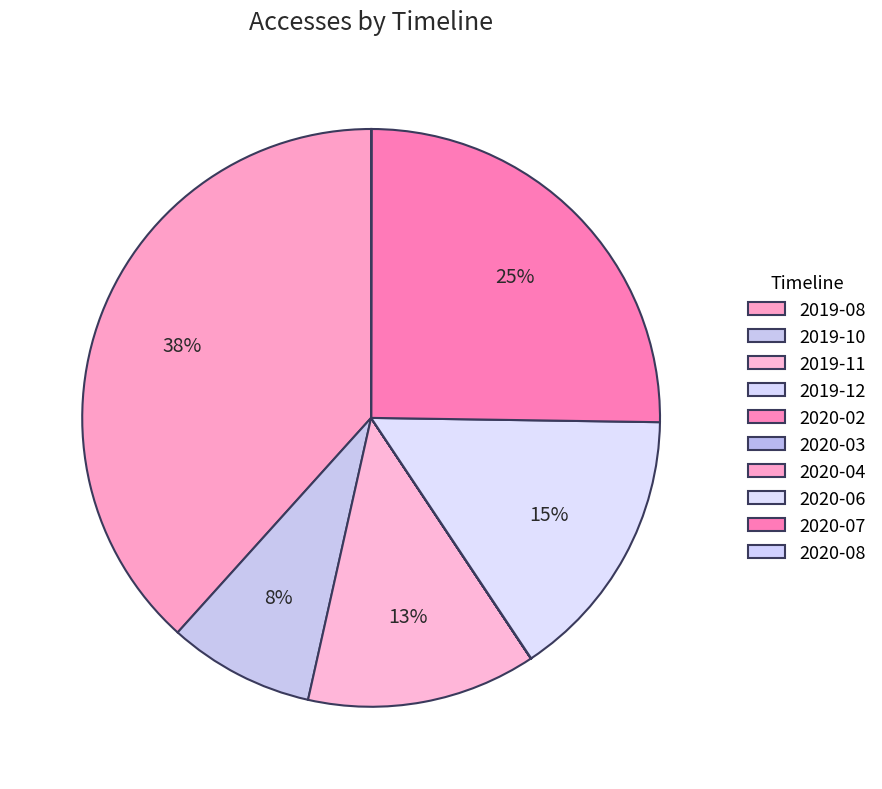

How many segments does this pie chart have?

10